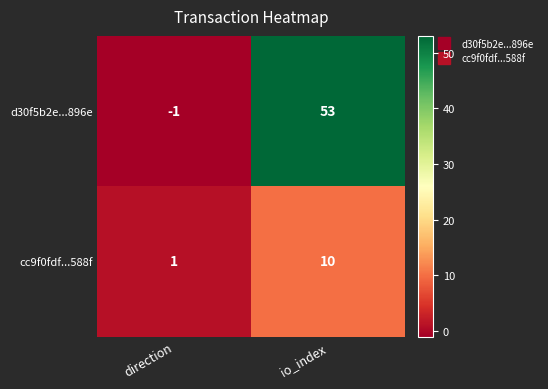

True or false: cc9f0fdf...588f has a value of 6 at io_index.

False